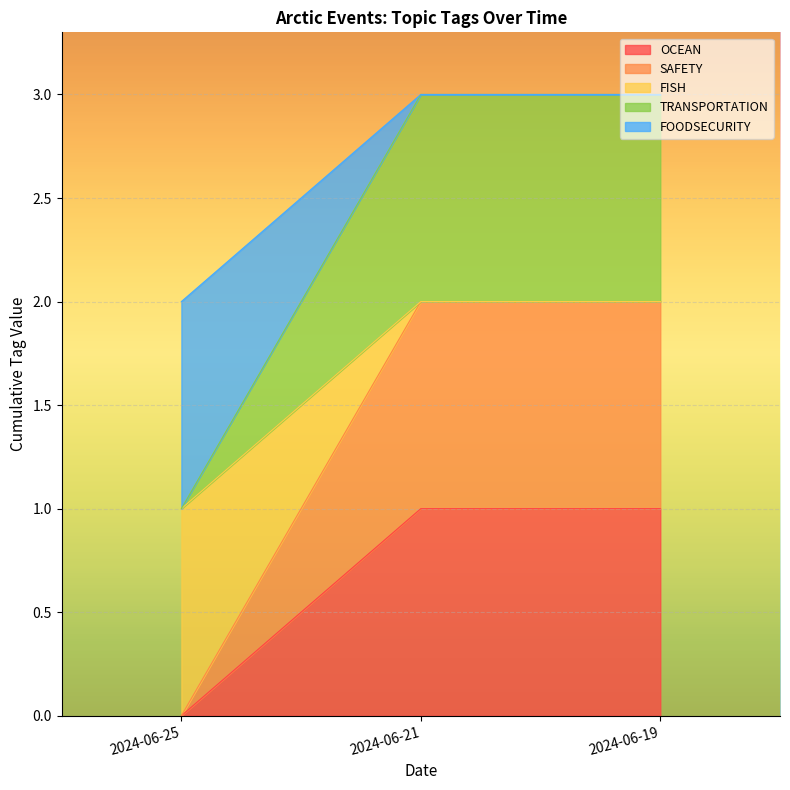

Rank the series at 2024-06-25 from lowest to highest value.

OCEAN, SAFETY, FISH, TRANSPORTATION, FOODSECURITY